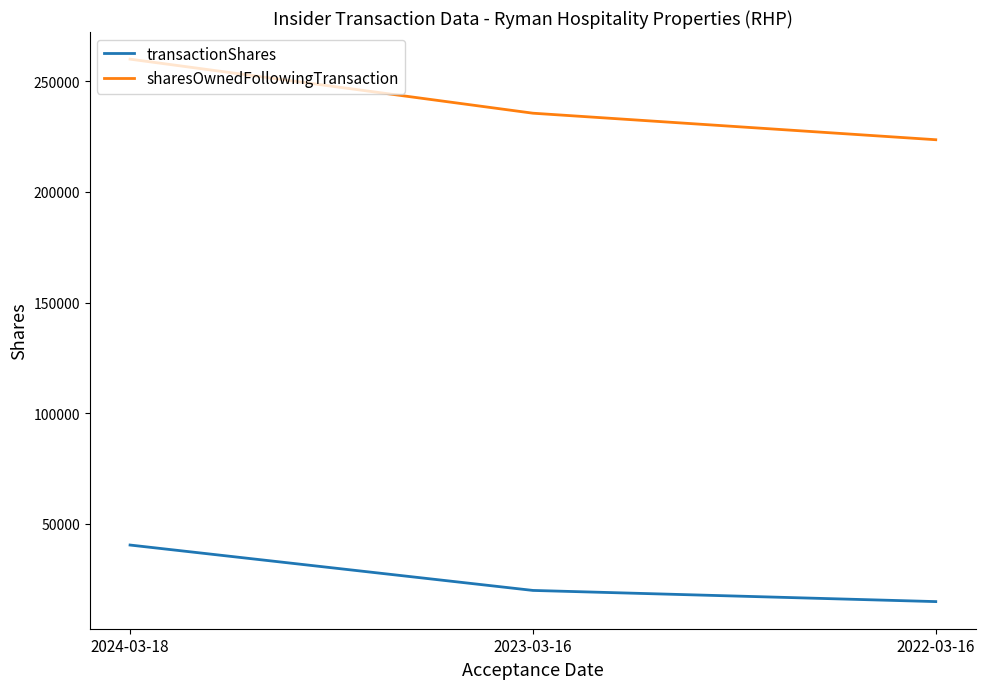

Reading left to right, extract all data points from this chart.

transactionShares: 2024-03-18=40319	2023-03-16=19789	2022-03-16=14735
sharesOwnedFollowingTransaction: 2024-03-18=260090	2023-03-16=235640	2022-03-16=223640